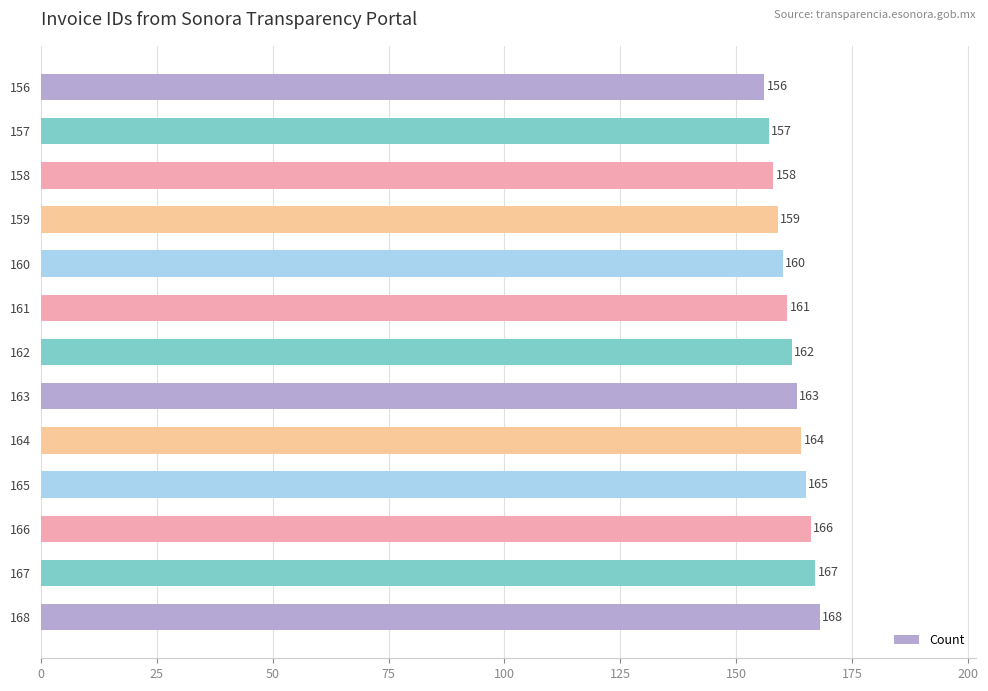

True or false: the data shows 289 at 162.

False